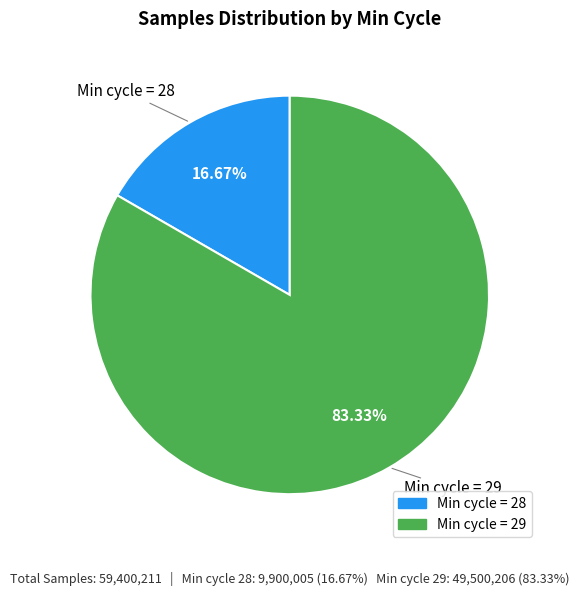

Does any single category account for the majority?

Yes